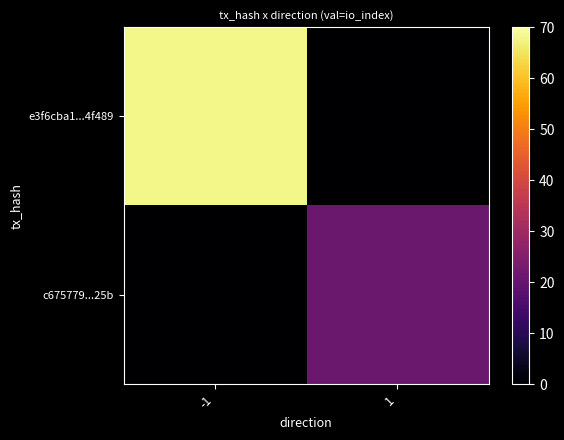

Which has a higher value, 1 or -1?

-1